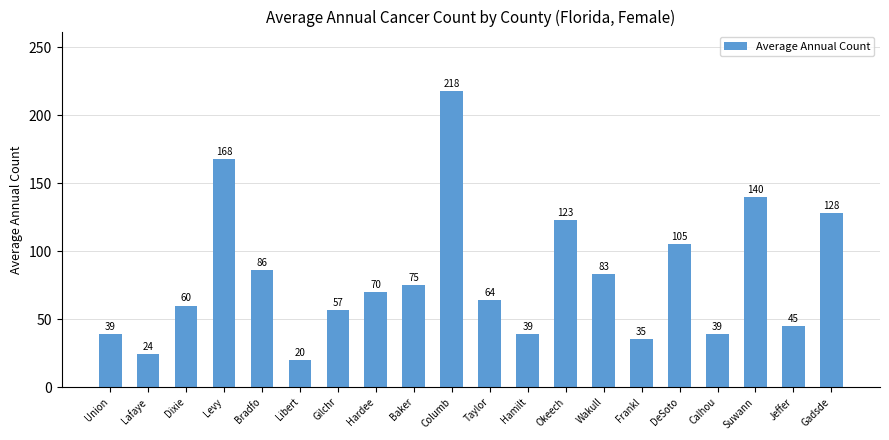

What is the sum of all values?

1618